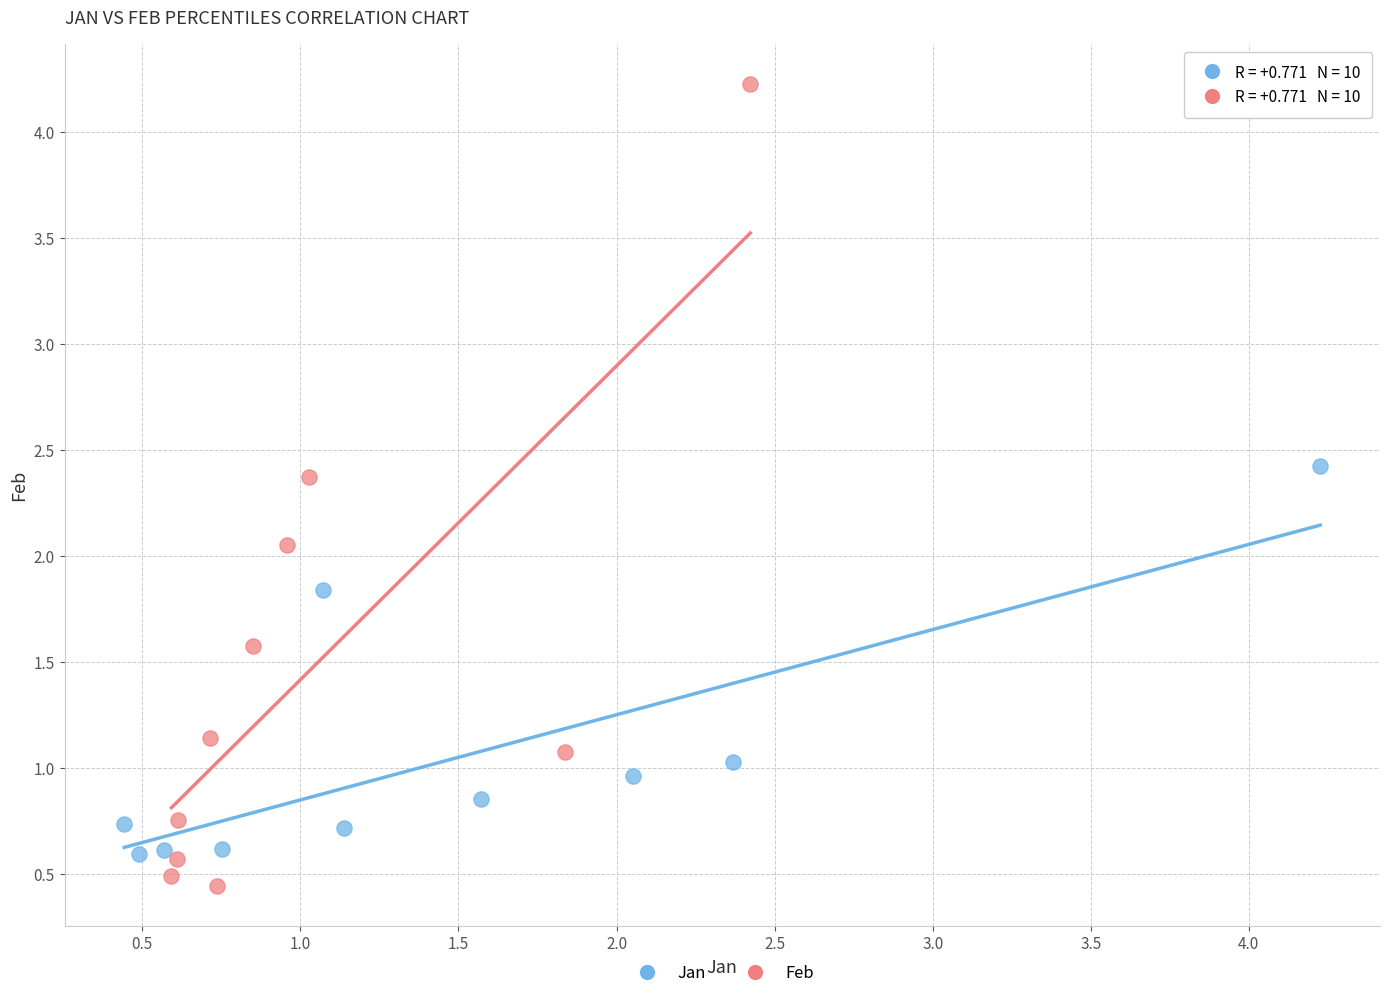

Which series contains the highest Y value?

Feb